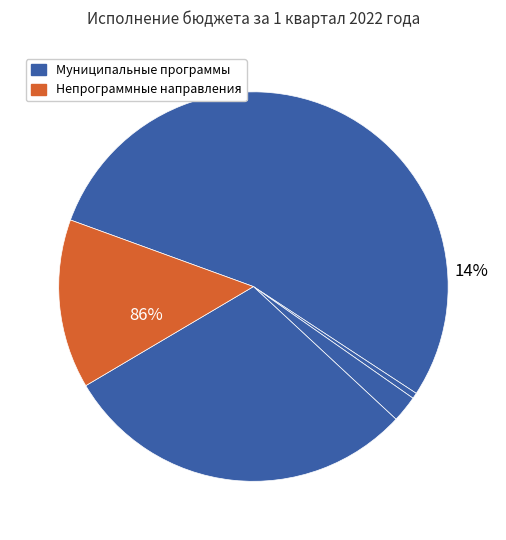

How many slices are in this pie chart?

5